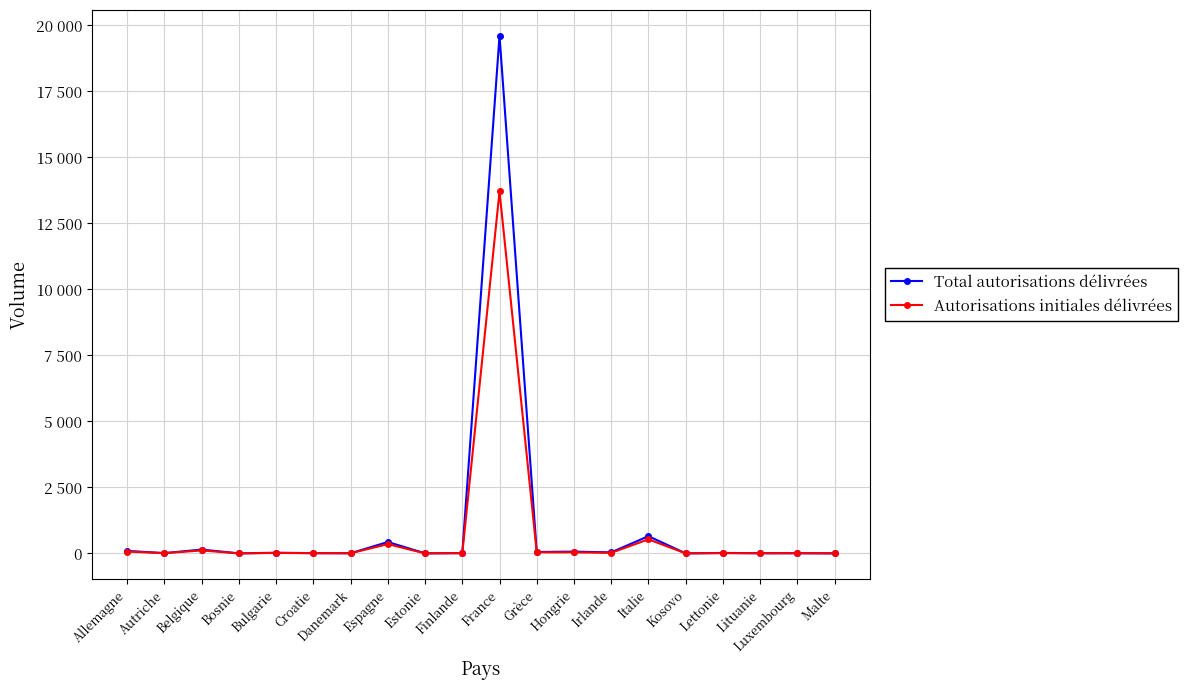

True or false: Autorisations initiales délivrées has a value of 29 at Allemagne.

False